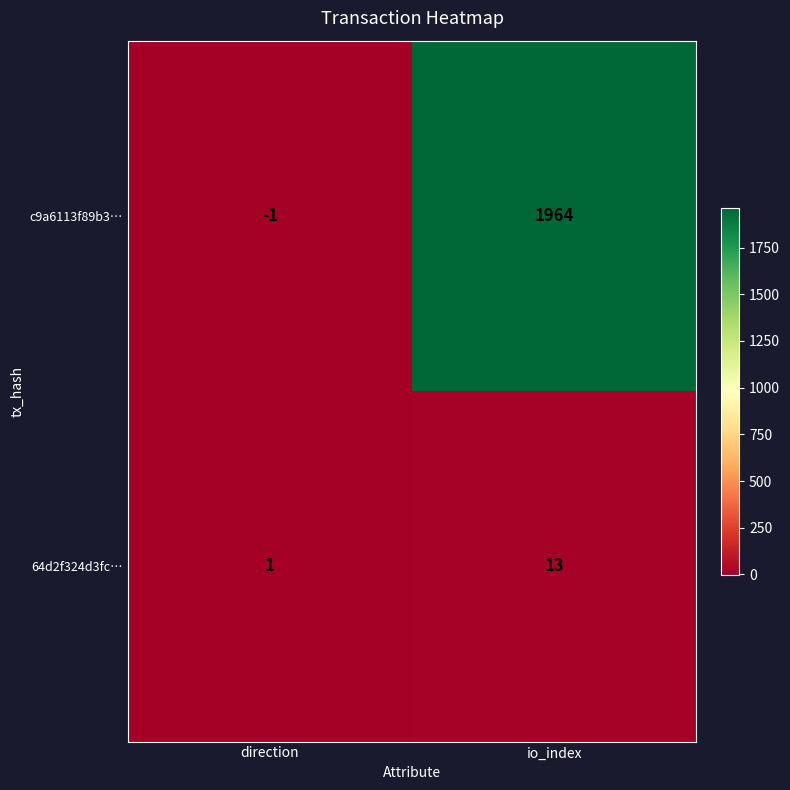

List the series in order of their overall mean, highest first.

c9a6113f89b3…, 64d2f324d3fc…